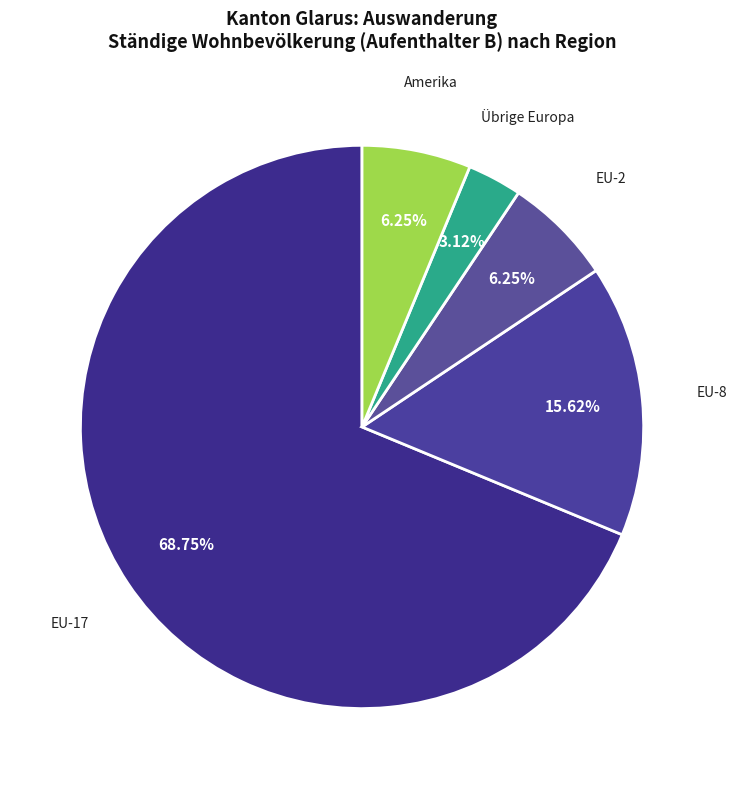

Is there any slice that represents more than half of the pie?

Yes